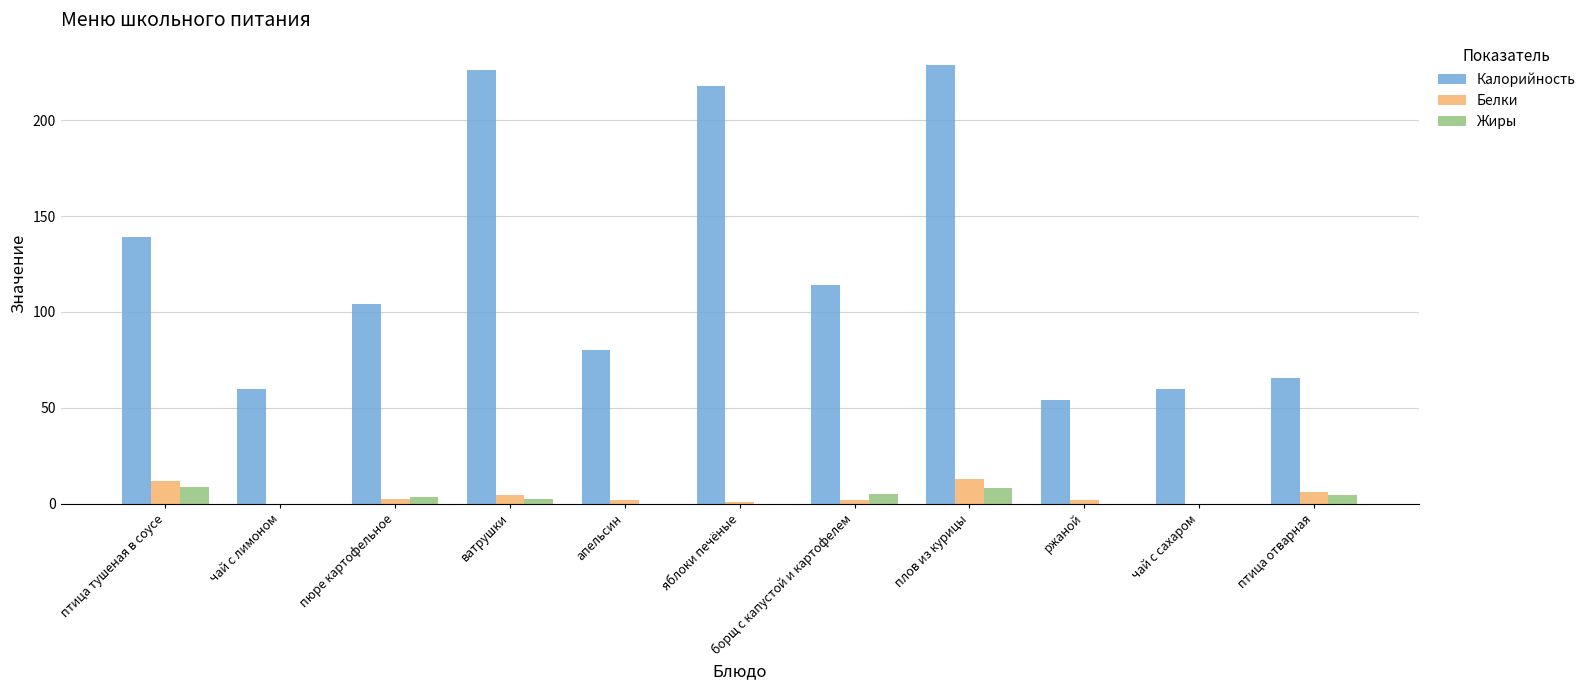

Is the value of Калорийность at яблоки печёные greater than the value of Белки at пюре картофельное?

Yes